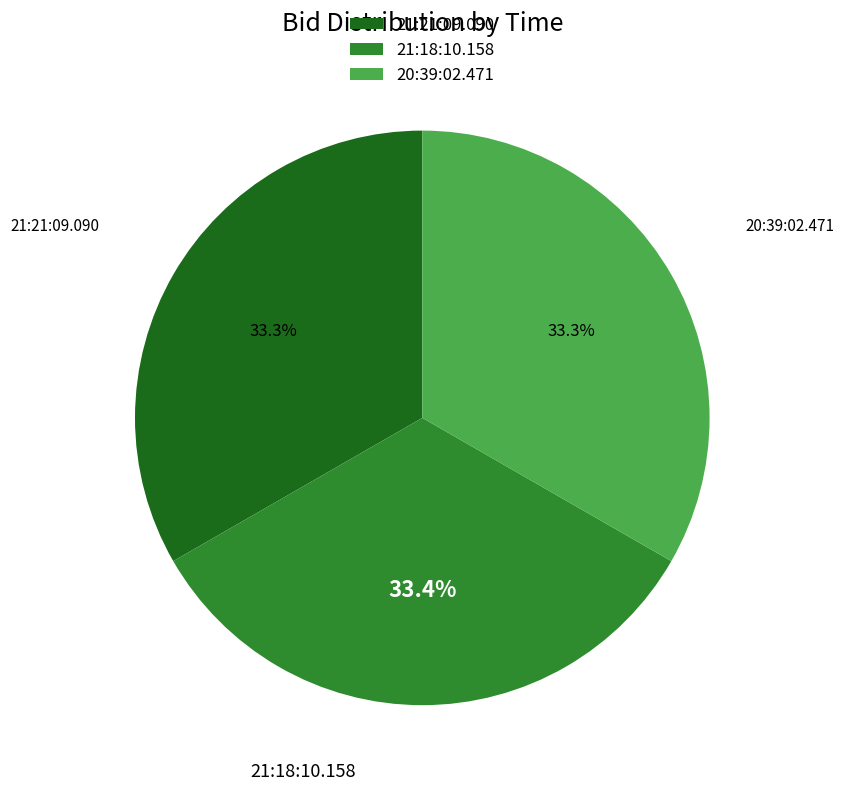

Combined, do 21:18:10.158 and 20:39:02.471 account for over 50%?

Yes